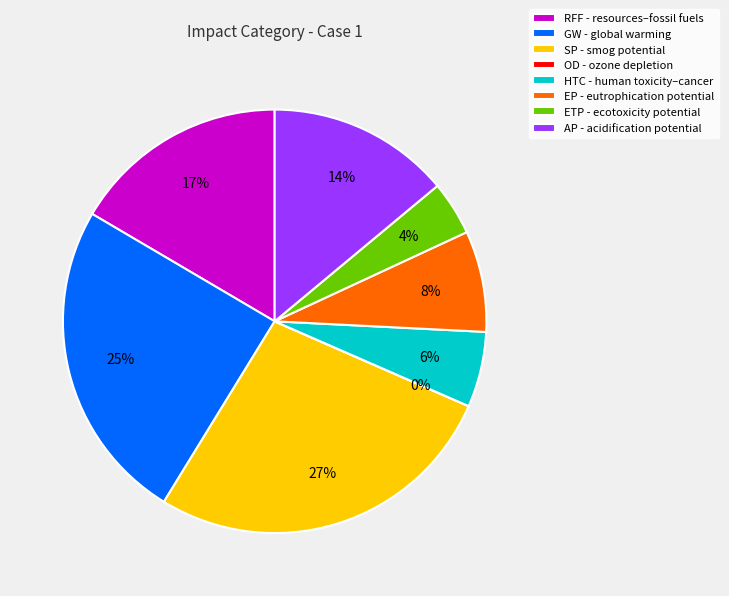

Does ETP - ecotoxicity potential represent more than half of the total?

No